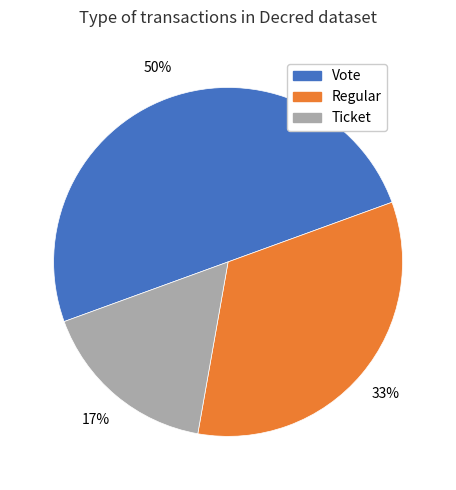

Approximately how many times larger is the value at Vote compared to Regular?

1.5